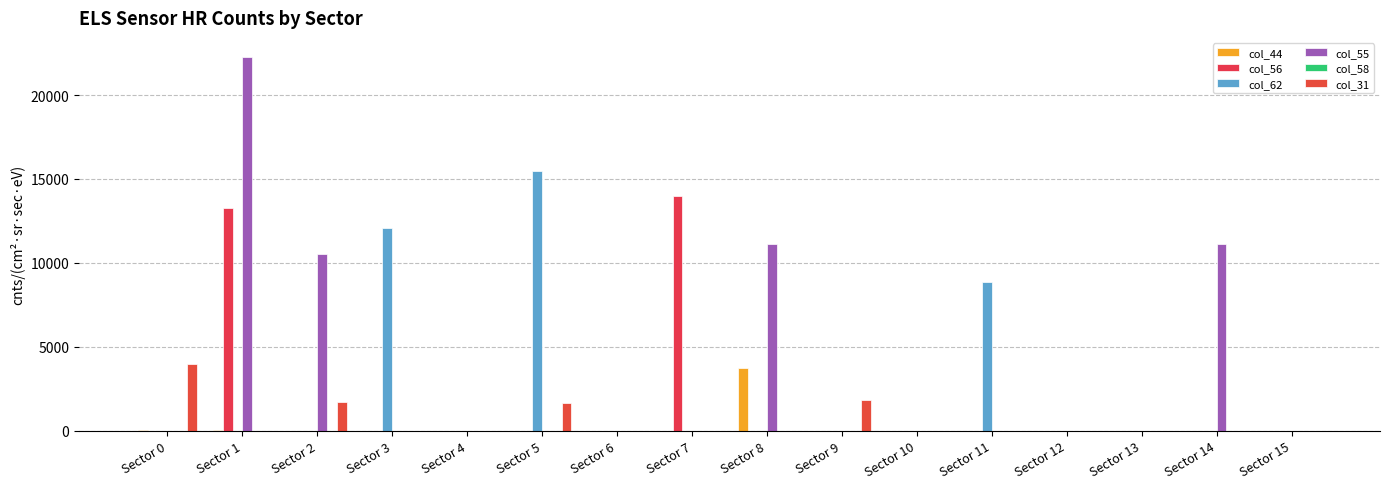

What is the difference between the highest and lowest values at Sector 3?

12051.5